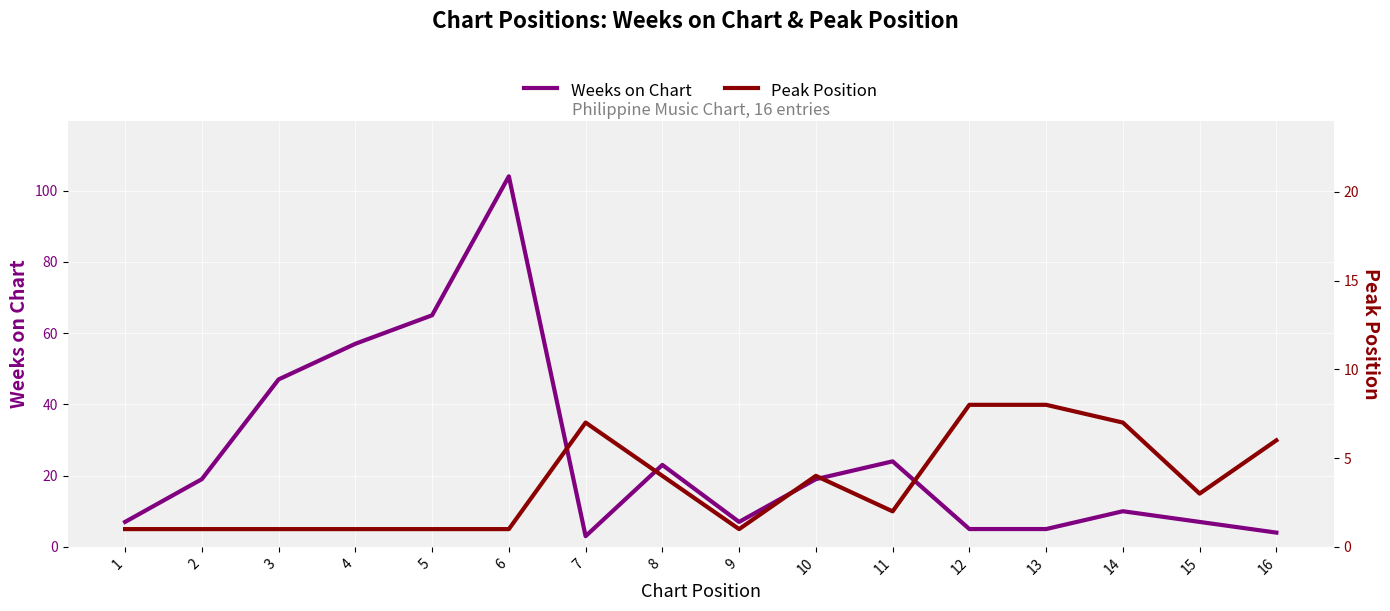

What is the maximum value shown in the chart?

104